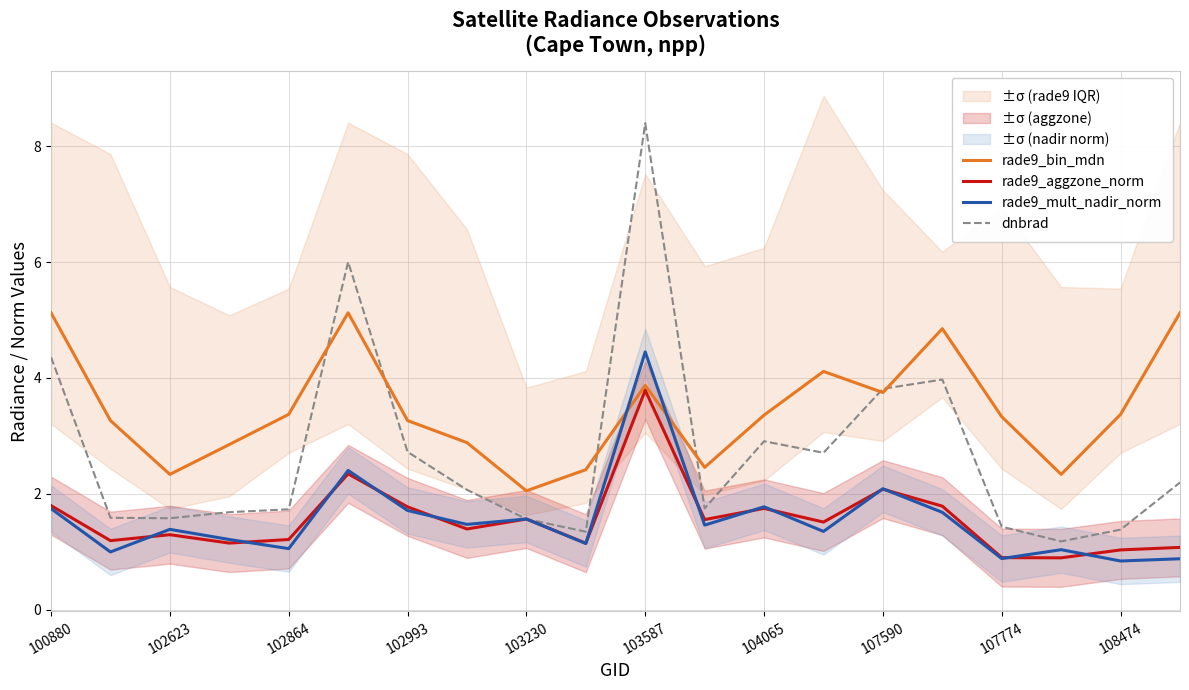

At 17, list the series in order from largest to smallest.

rade9_bin_mdn, dnbrad, rade9_mult_nadir_norm, rade9_aggzone_norm